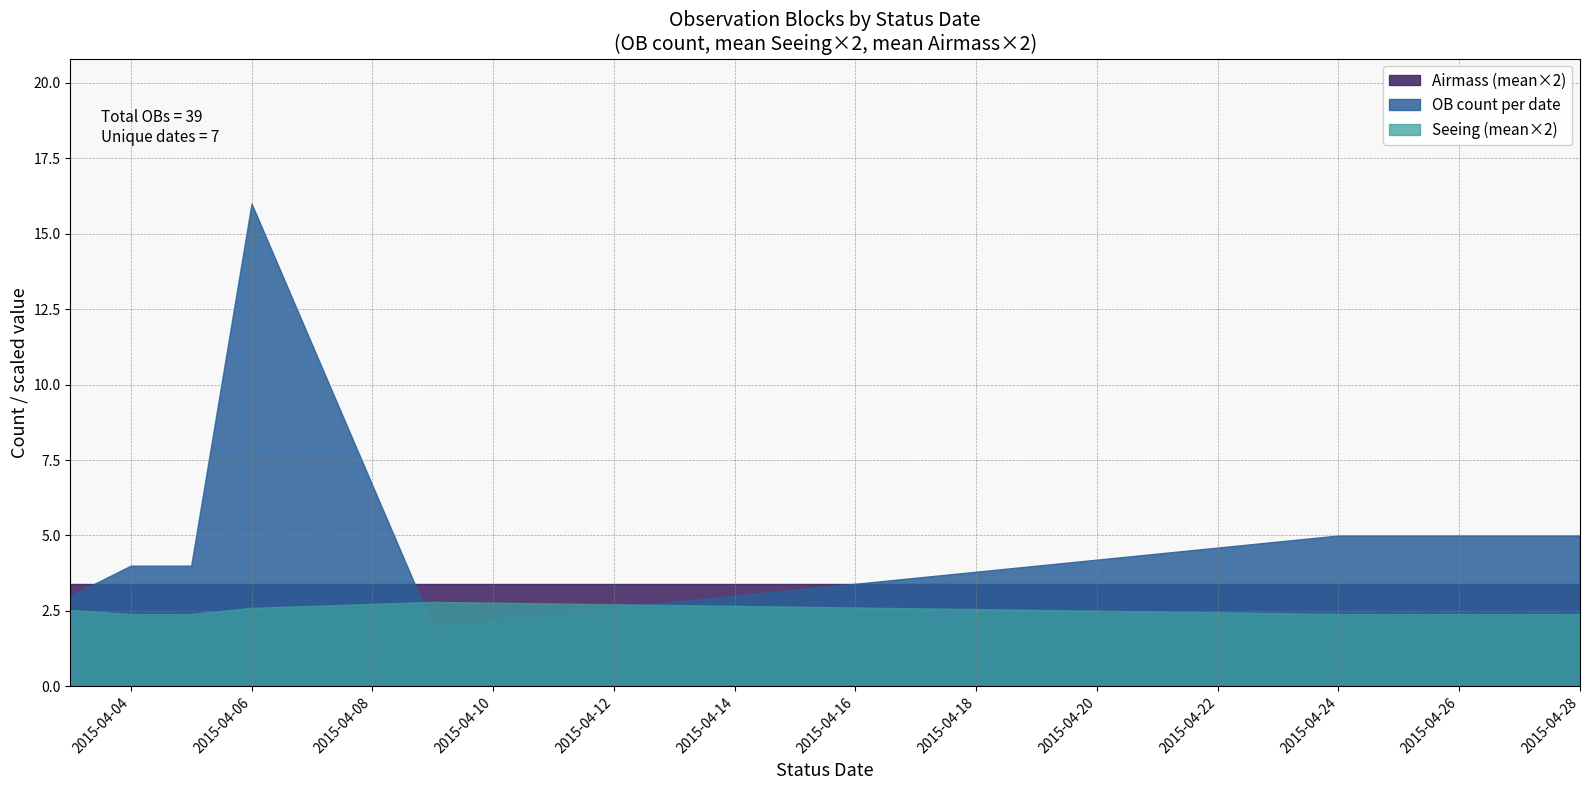

True or false: Seeing has more than 0 points higher than both neighbors.

False